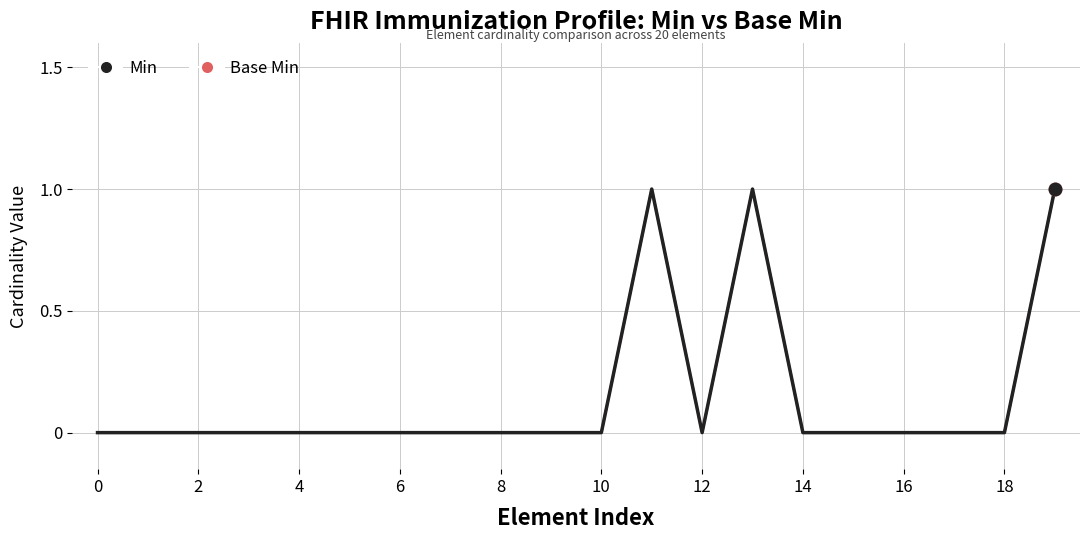

Does the chart have visible grid lines?

Yes